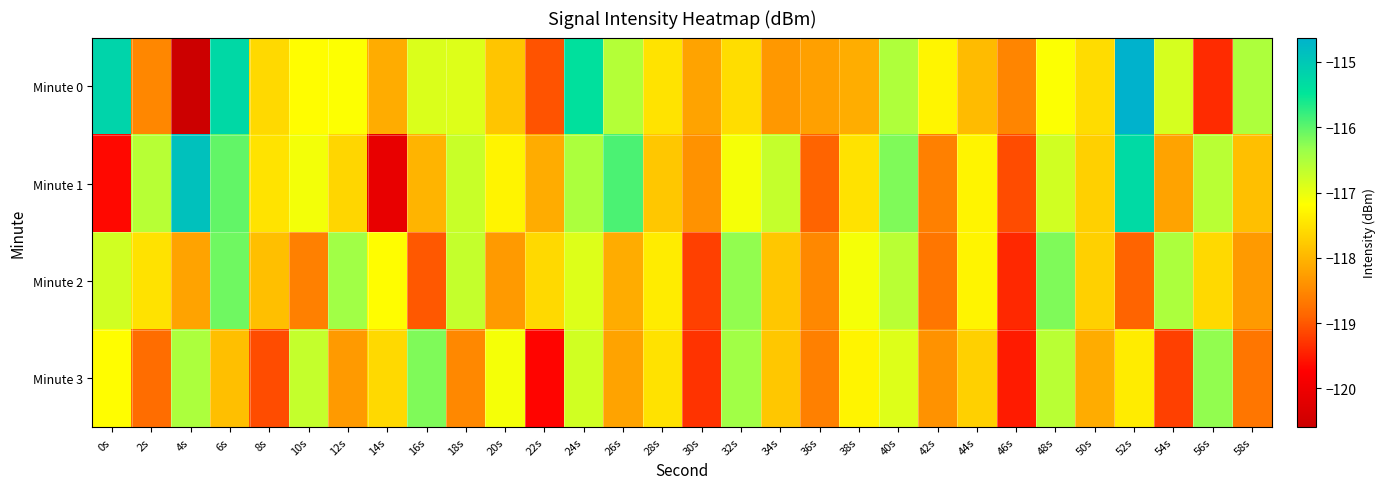

Between 12s and 20s, which series saw the biggest shift?

Minute 2